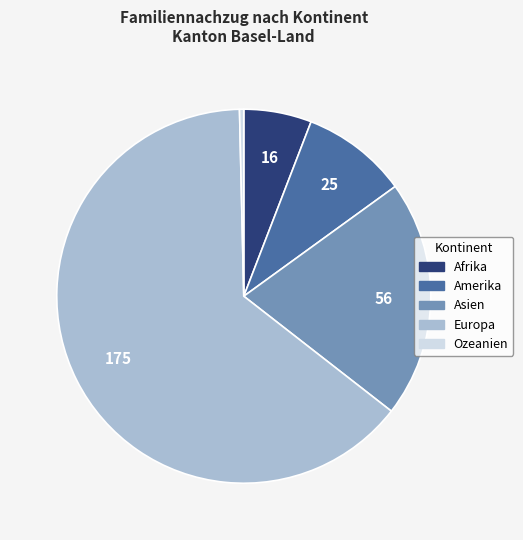

How many slices are in this pie chart?

5